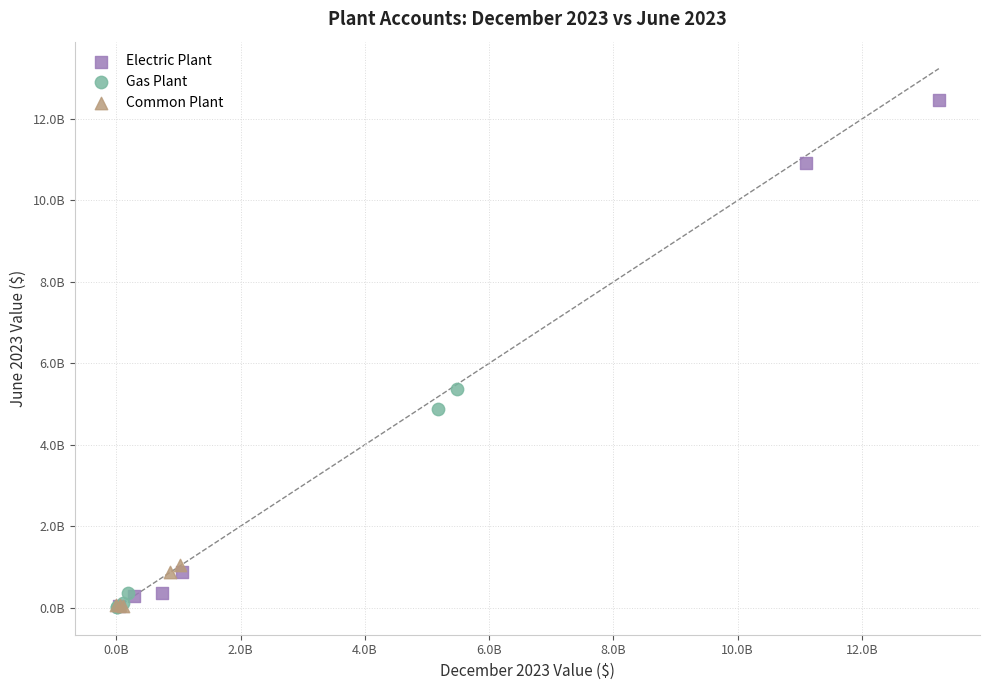

What are all the series names shown in the legend?

Electric Plant, Gas Plant, Common Plant